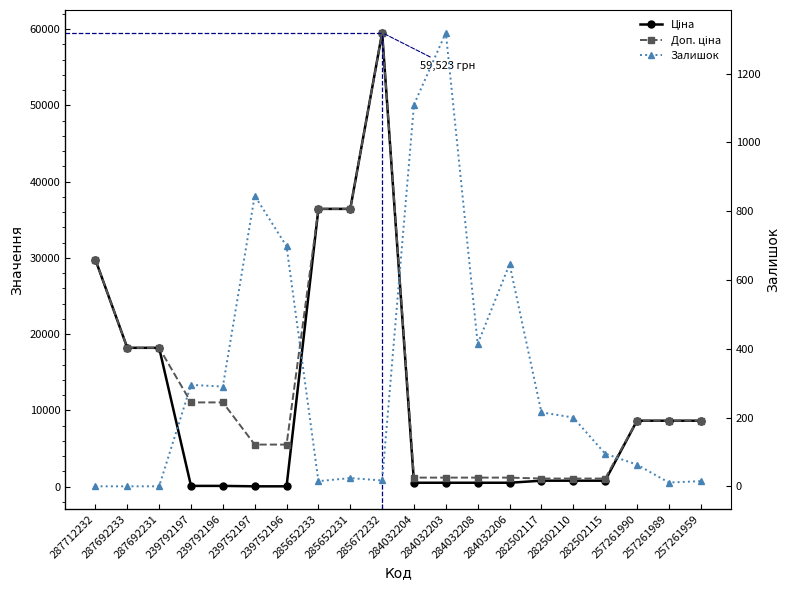

How many times do Ціна and Залишок cross each other?

6